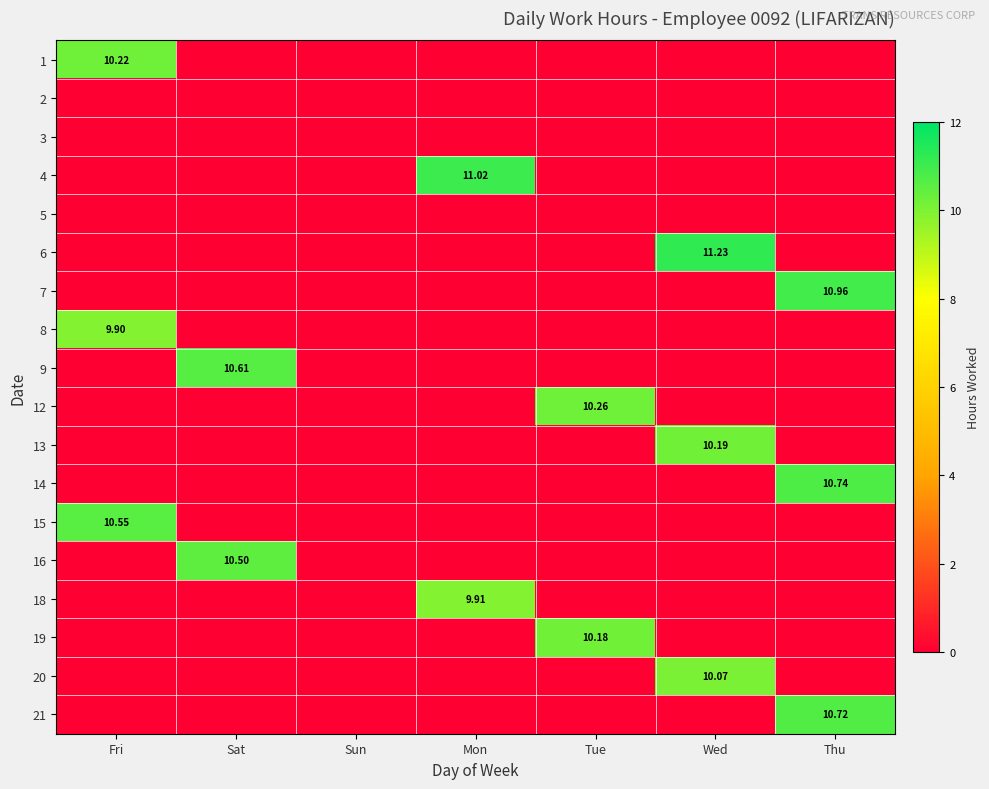

Rank the series by their maximum value, from lowest to highest.

2, 3, 5, 8, 18, 20, 19, 13, 1, 12, 16, 15, 9, 21, 14, 7, 4, 6